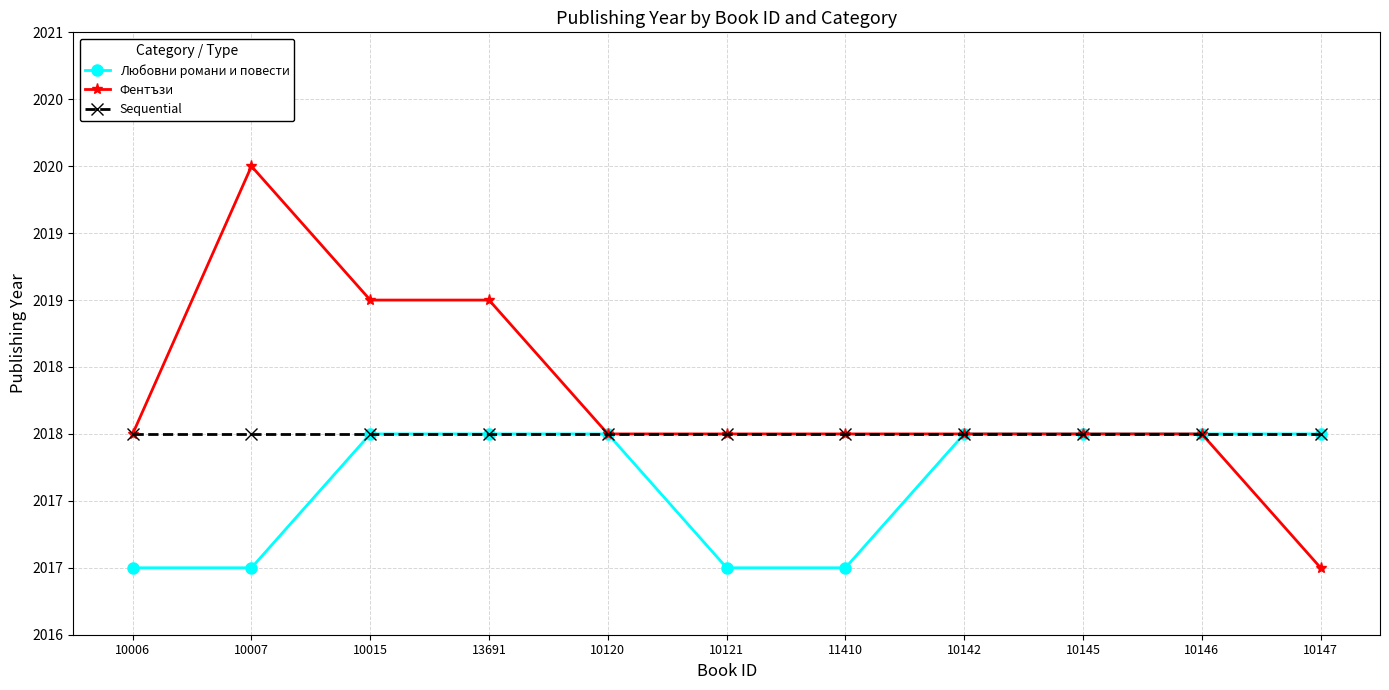

Where is Фентъзи nearest to the value 2018?

10006